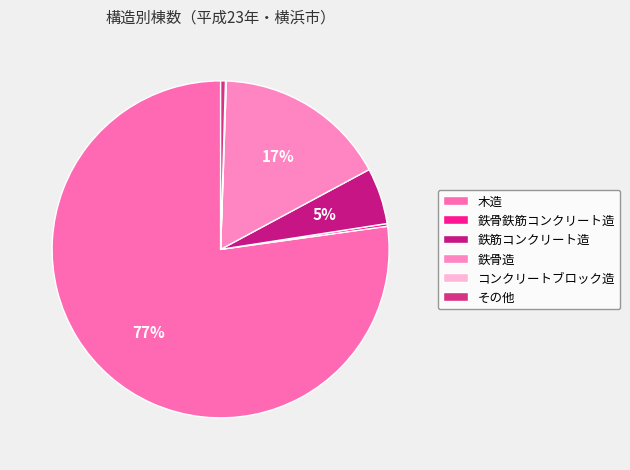

Is the sum of 木造 and コンクリートブロック造 greater than half?

Yes